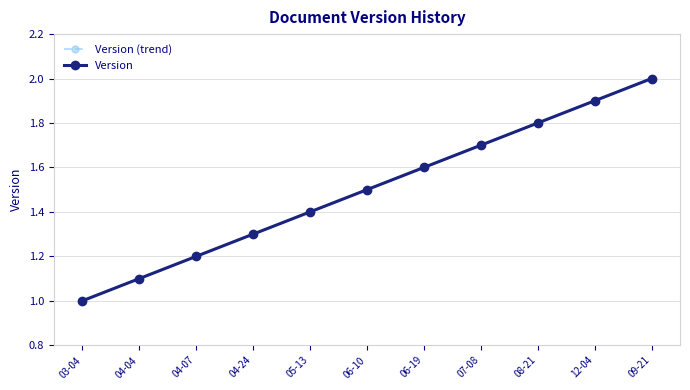

True or false: Version (trend) and Version intersect in this chart.

False